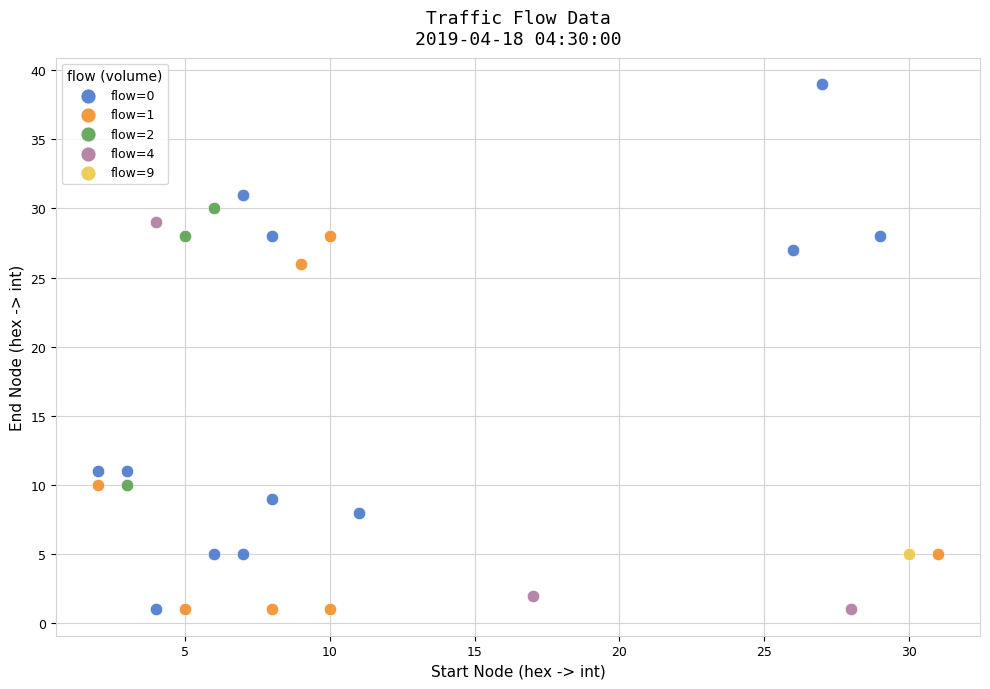

What are all the series names shown in the legend?

flow=0, flow=1, flow=2, flow=4, flow=9